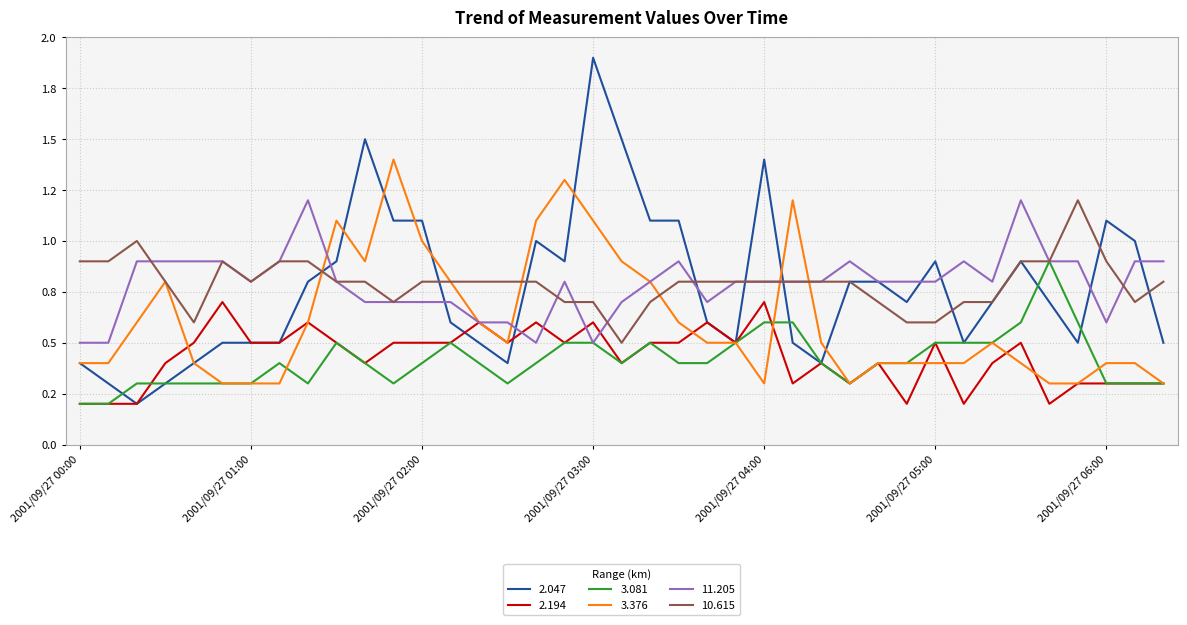

Does the chart display data point markers on the line(s)?

No